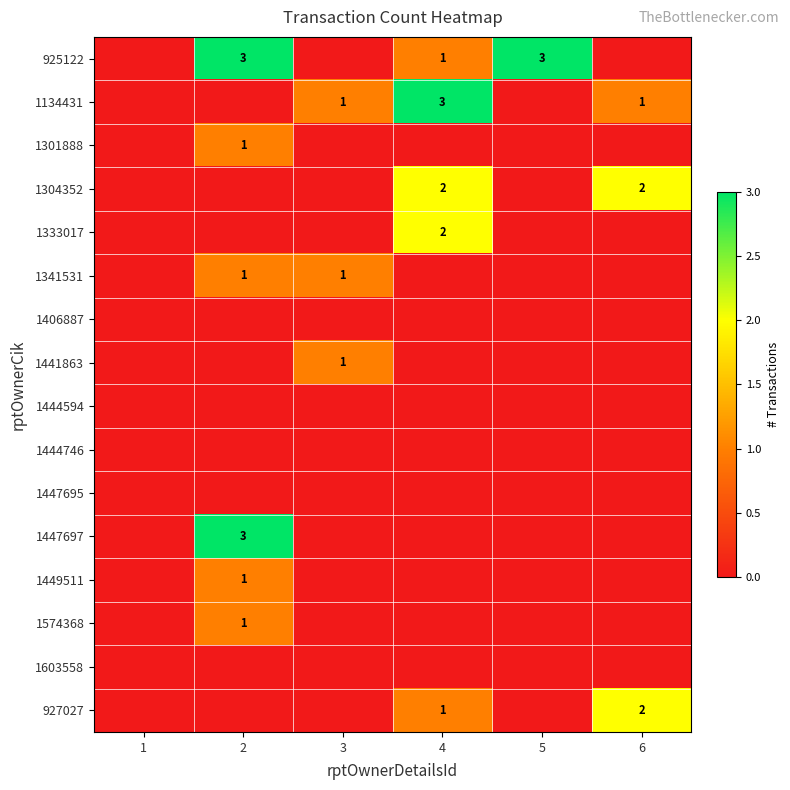

The value of 1301888 at 2 is 0. True or false?

False